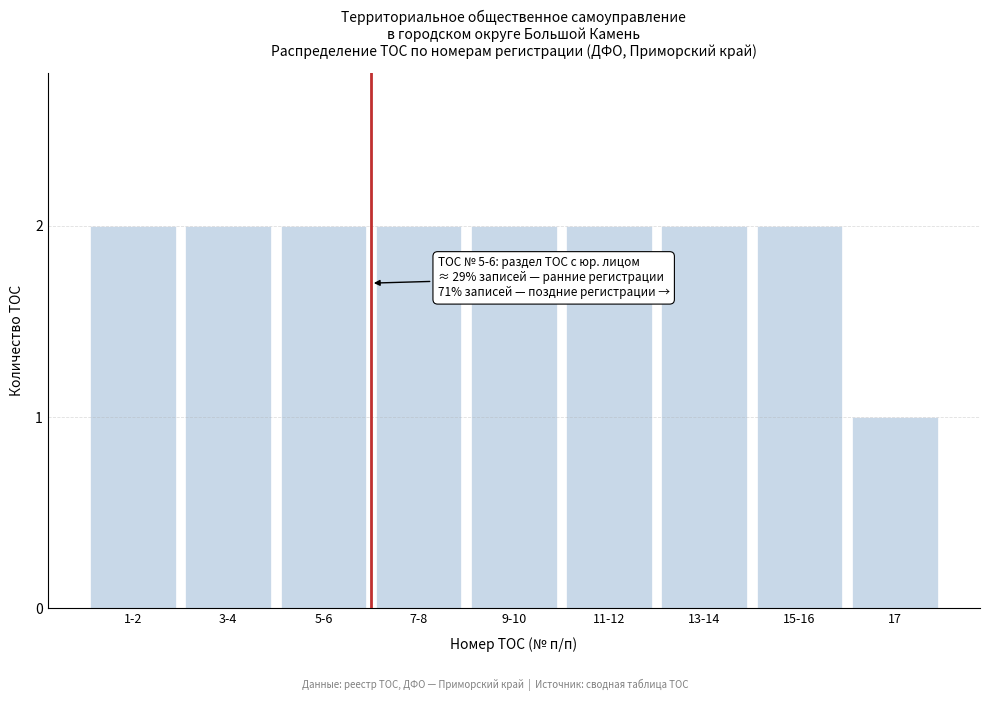

Reading left to right, extract all data points from this chart.

1-2=2	3-4=2	5-6=2	7-8=2	9-10=2	11-12=2	13-14=2	15-16=2	17=1